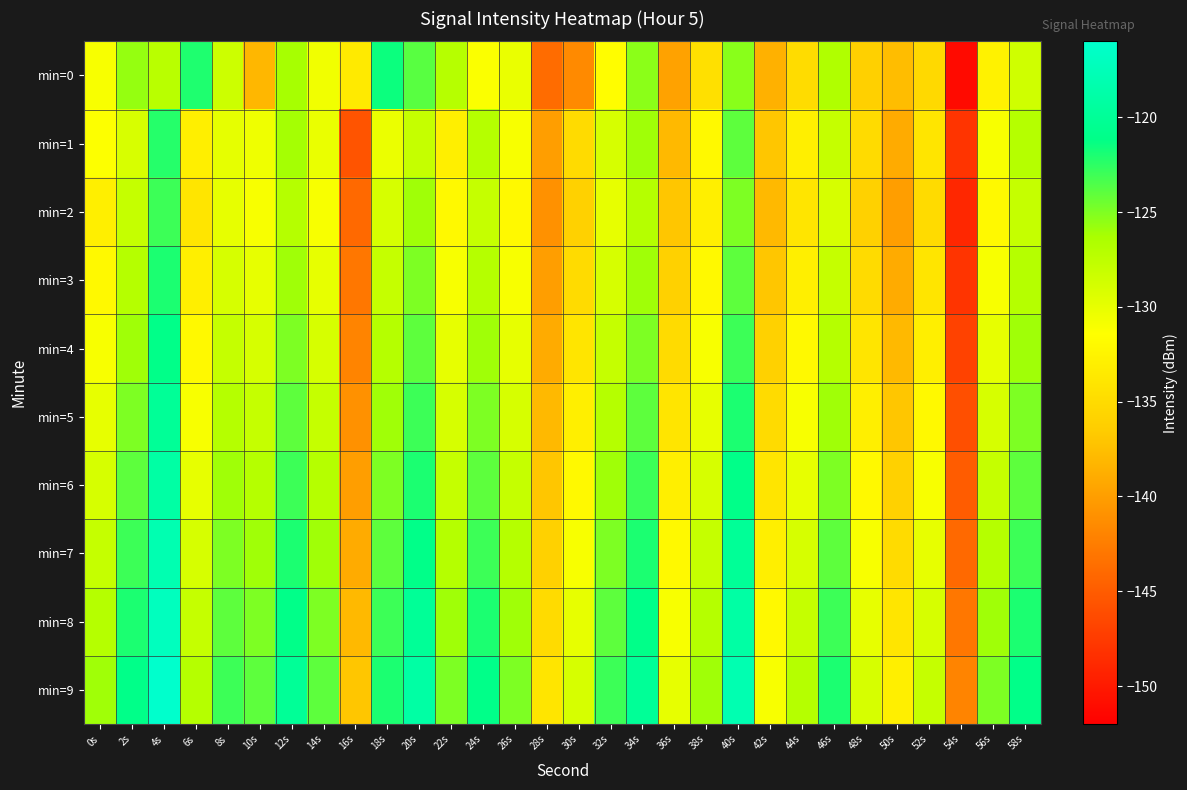

Which has a higher value, 2s or 26s?

2s